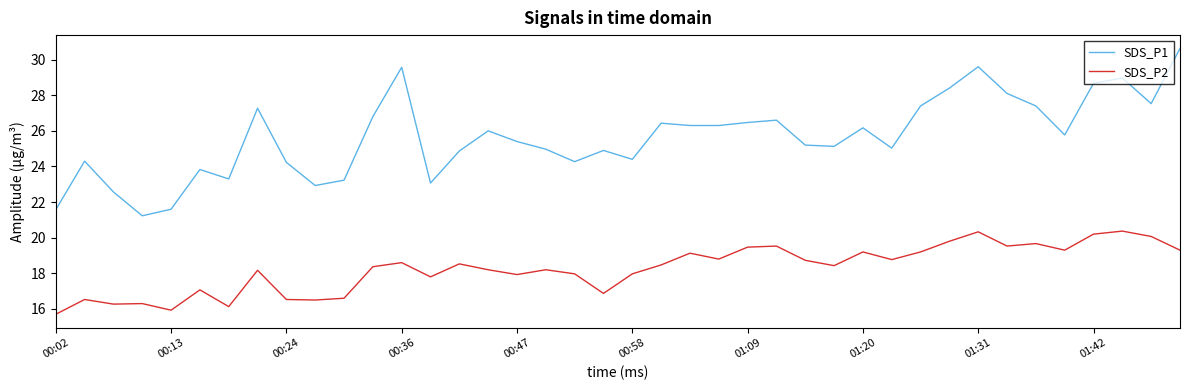

What is the lowest value of the SDS_P2 series?

15.7